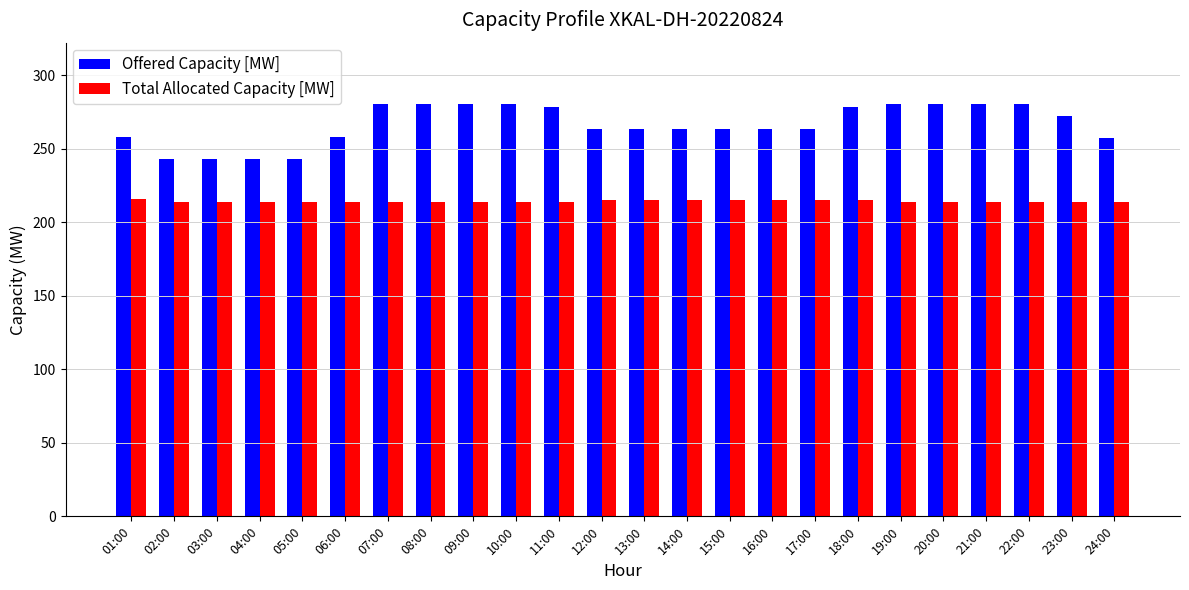

List the series in order of their peak value, lowest first.

Total Allocated Capacity [MW], Offered Capacity [MW]